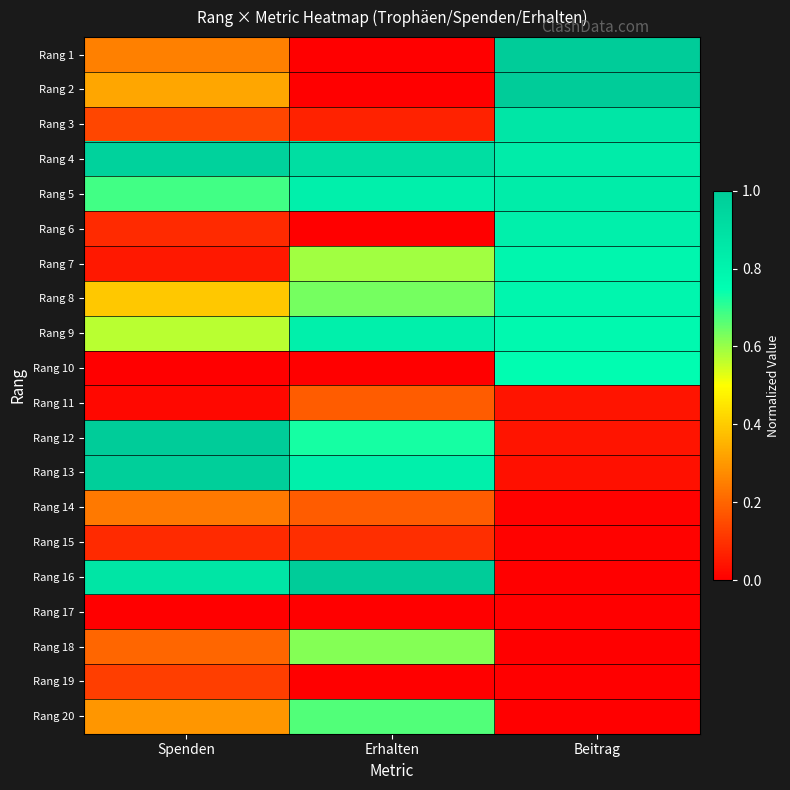

At which category is the sum across all series the highest?

Beitrag